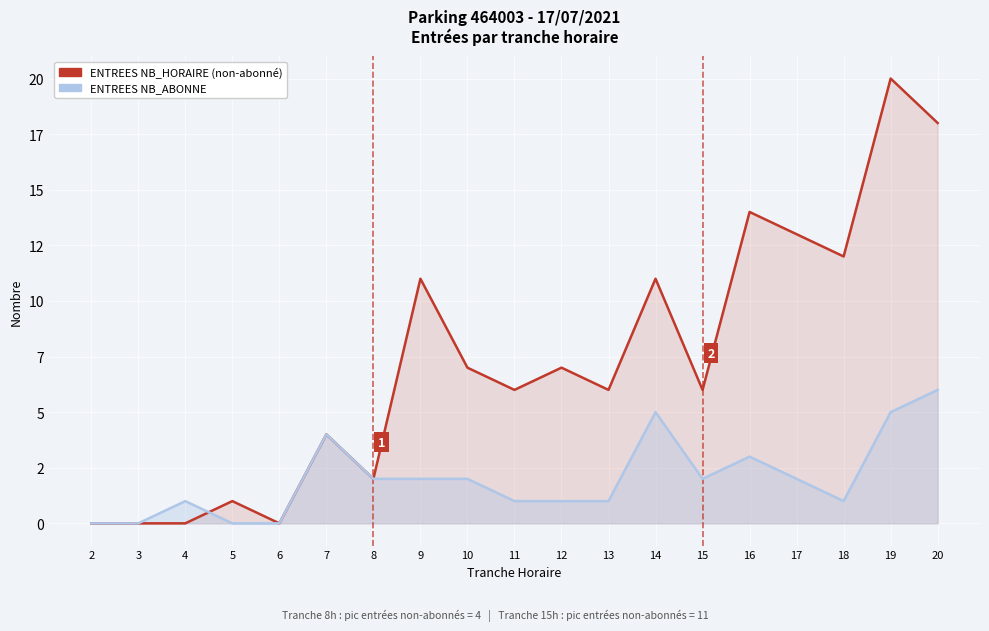

In ENTREES NB_ABONNE, how many points are higher than both neighbors (excluding endpoints)?

4